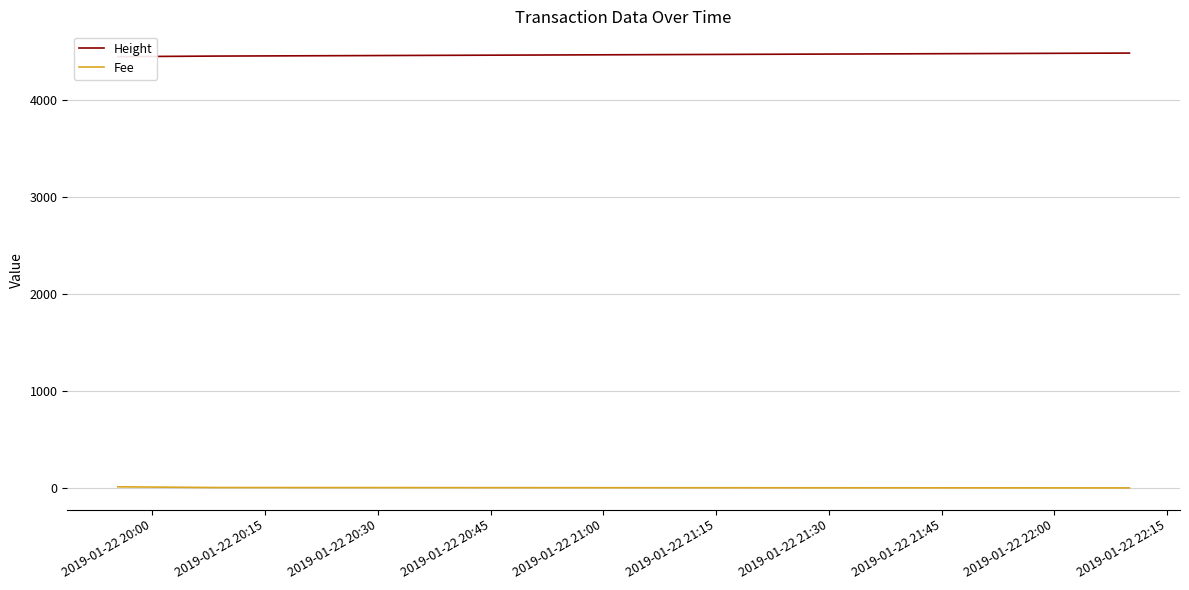

What is the difference between the Fee values at 2019-01-22 20:00 and 2019-01-22 20:30?

11.2